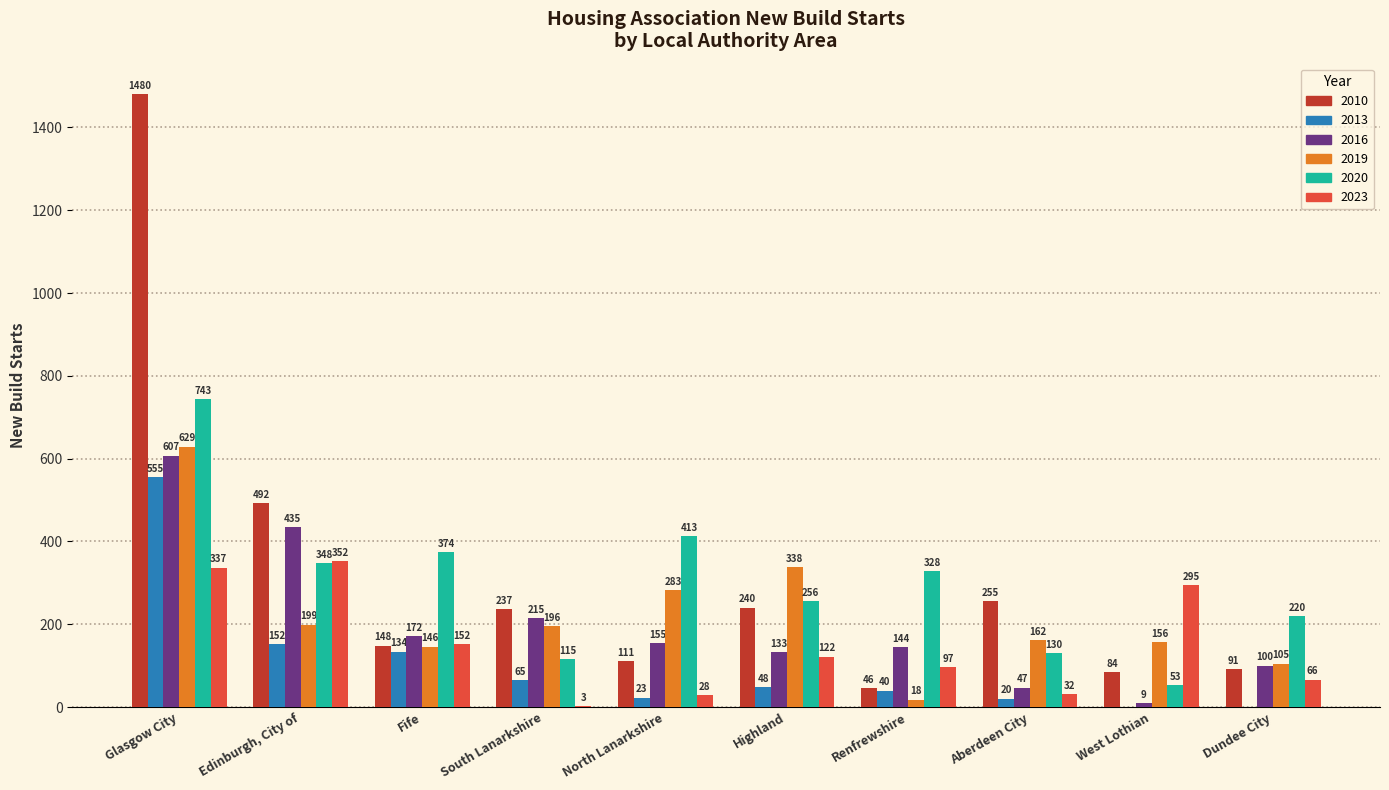

What is the sum of all 2010 values?

3184